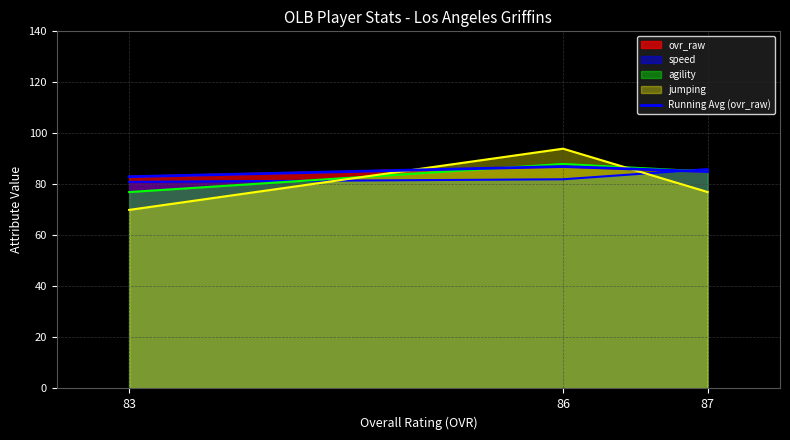

Reading right to left, what are all the values shown in this chart?

87=85	86=87	83=83